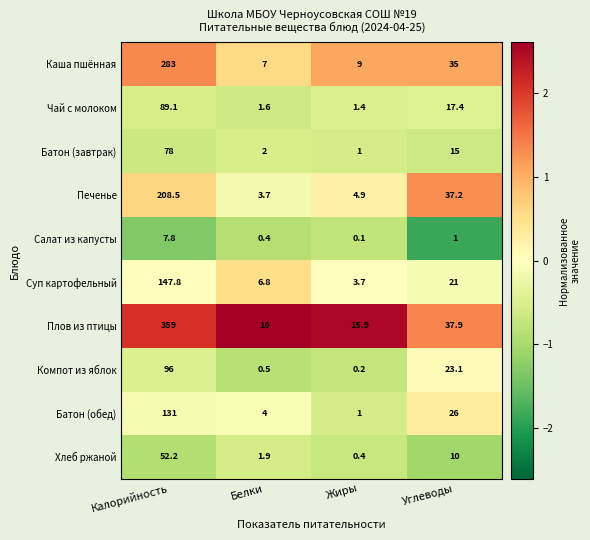

The value of Салат из капусты at Жиры is 0.1. True or false?

True